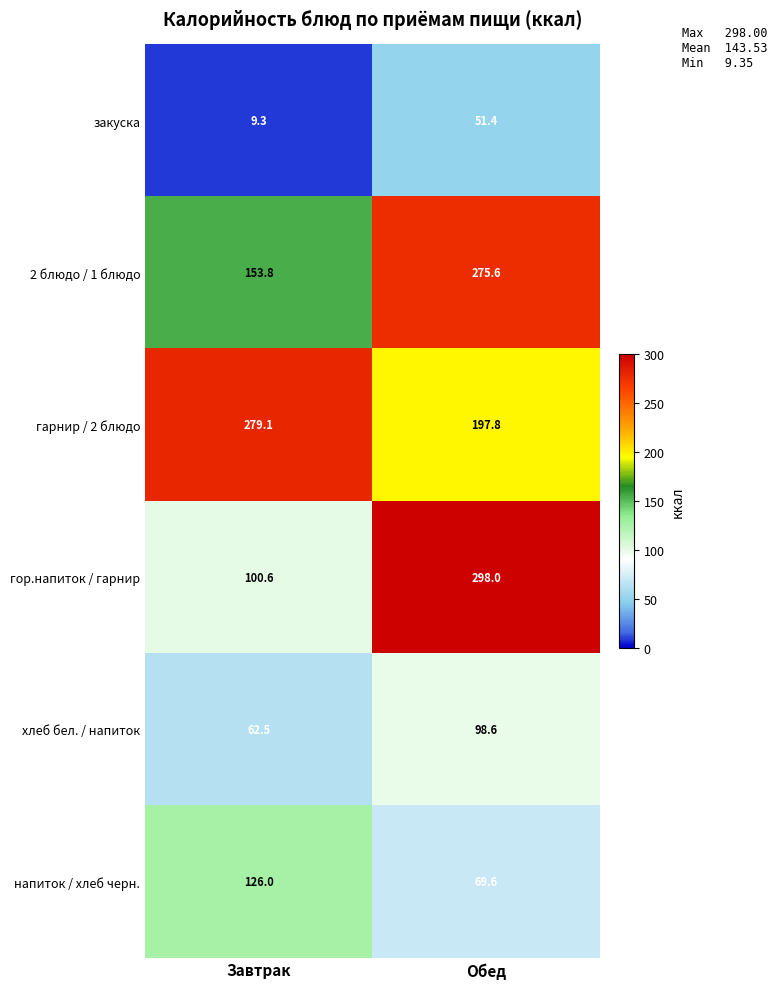

At which label does 2 блюдо / 1 блюдо reach its peak?

Обед